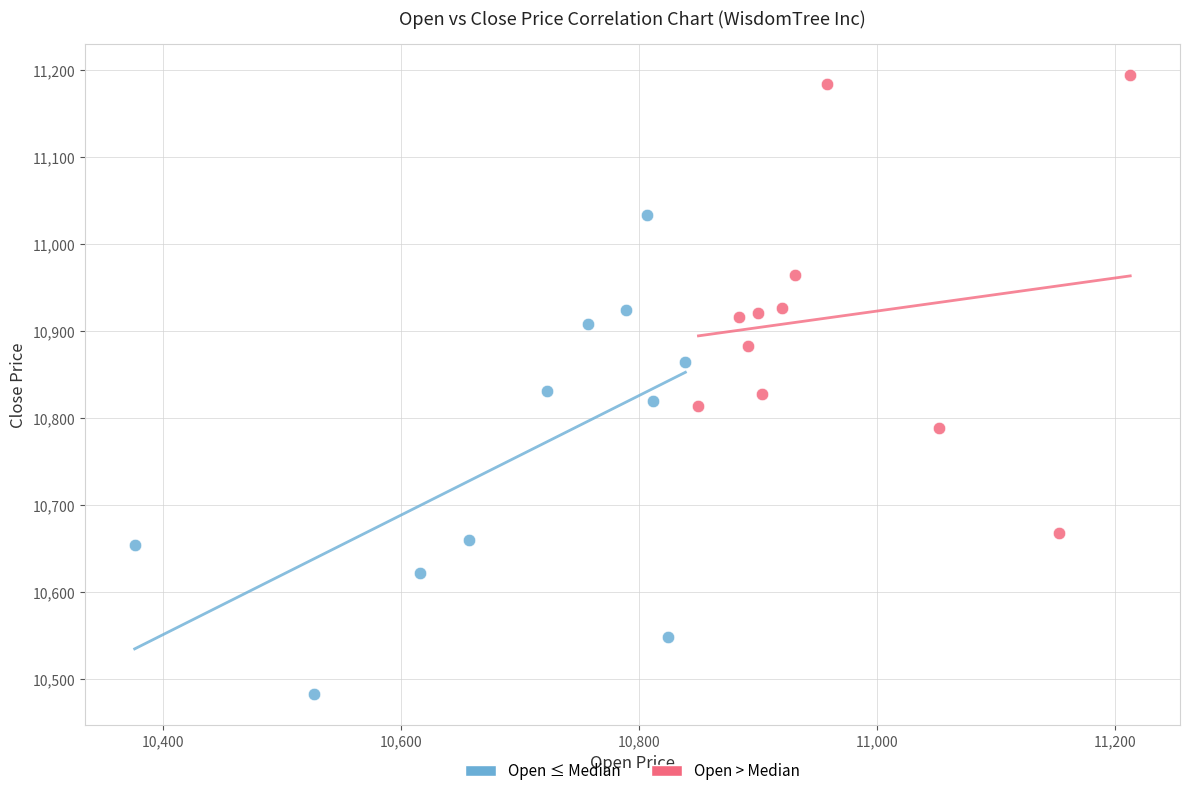

Which series contains the lowest Y value?

Open ≤ Median